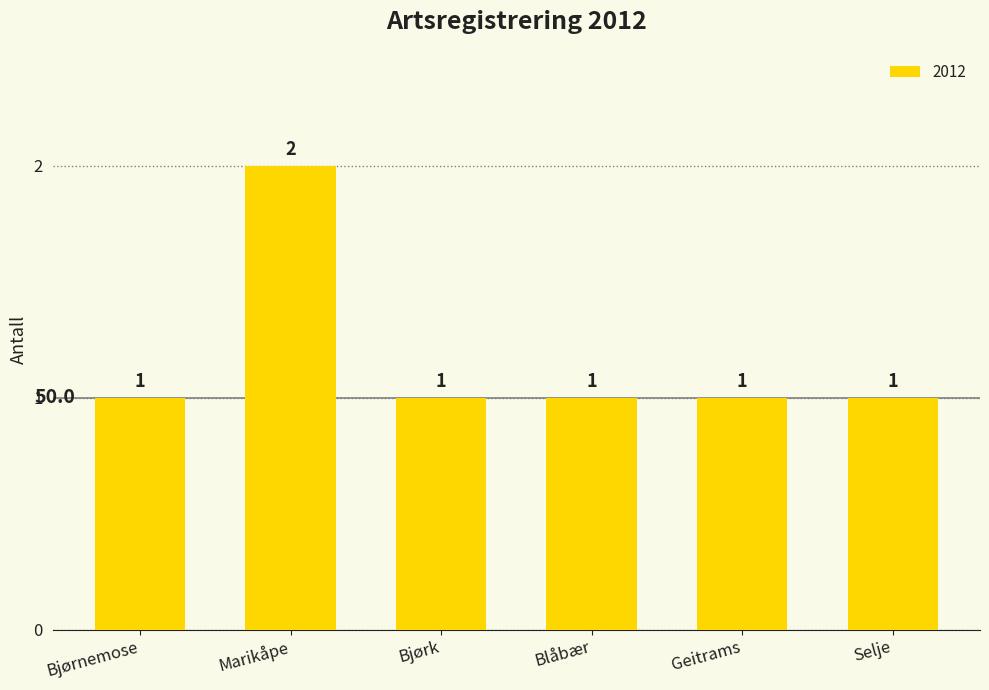

What is the greatest value displayed?

2